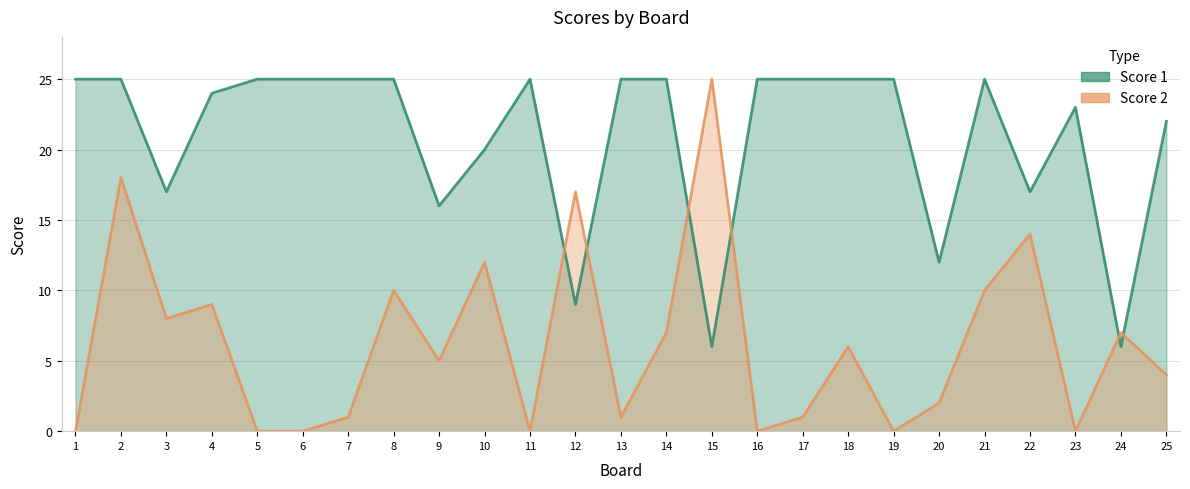

What is the average value of the Score 1 series?

21